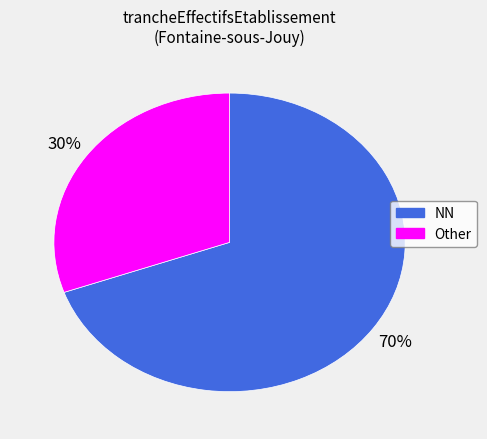

To the nearest percent, what is the average slice percentage?

50%